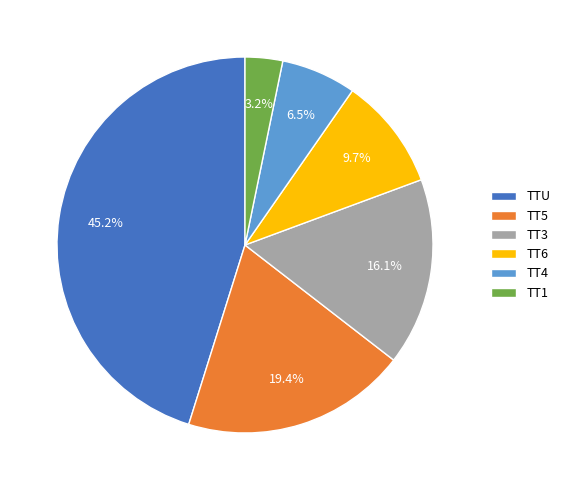

Which slice is the smallest?

TT1